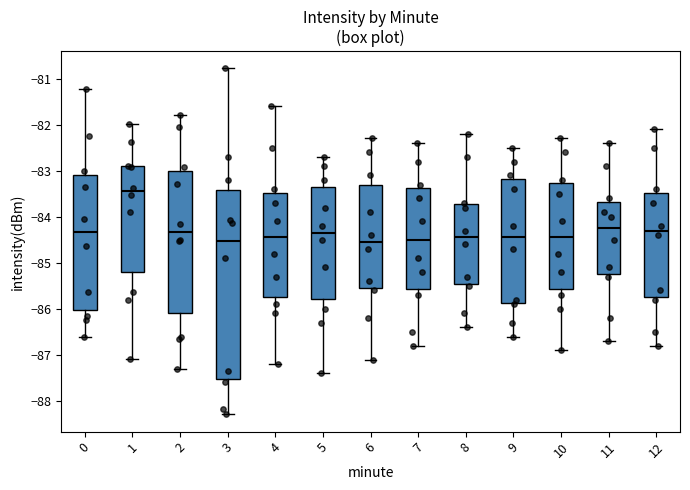

Which box's median line is the highest?

1